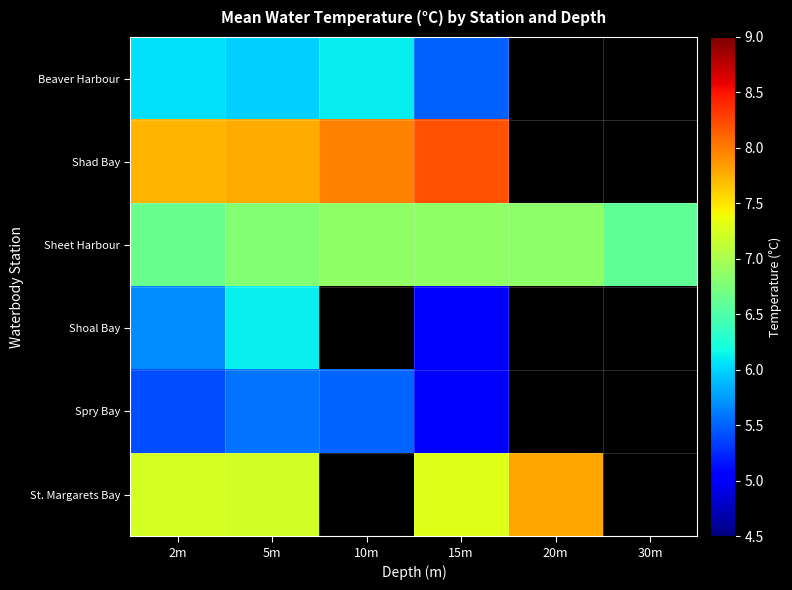

Which category has the highest value across all series?

15m